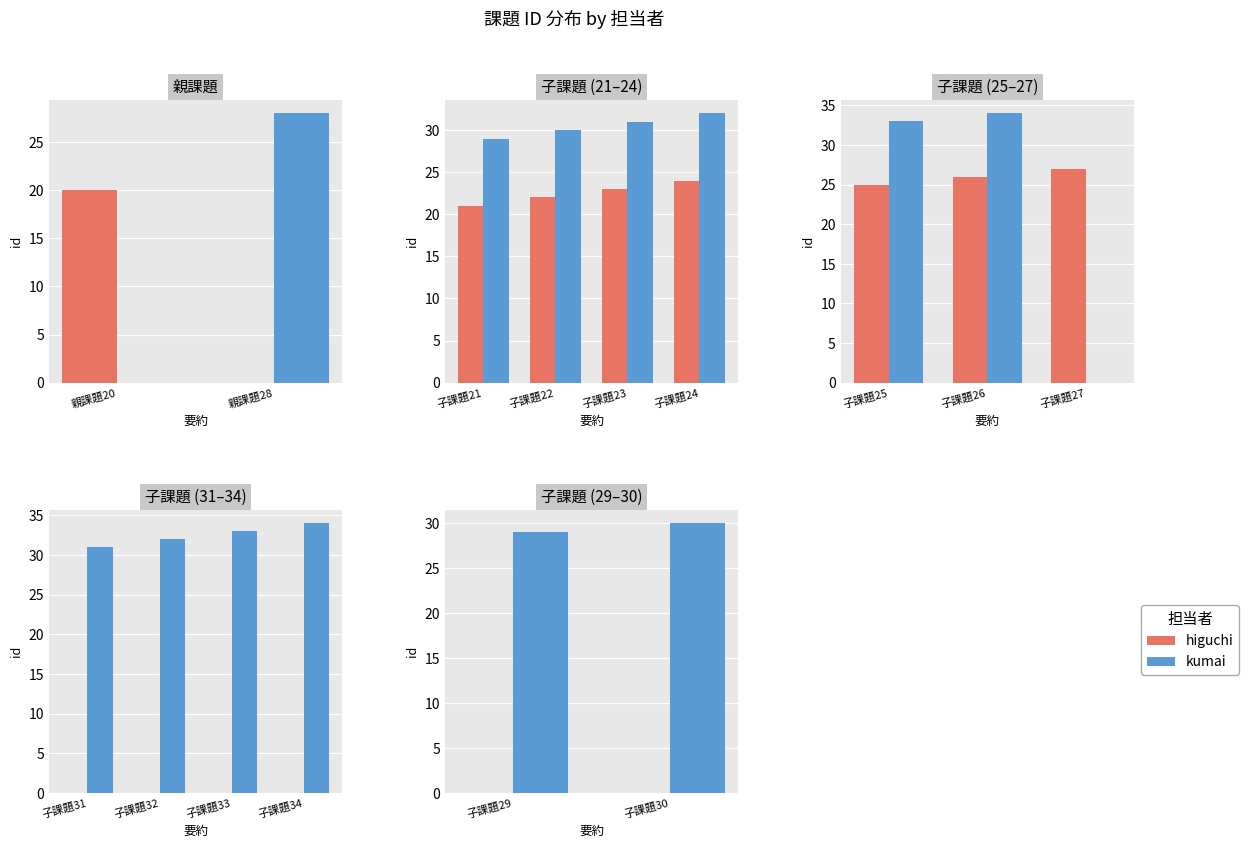

At how many categories does at least one series exceed 21?

2